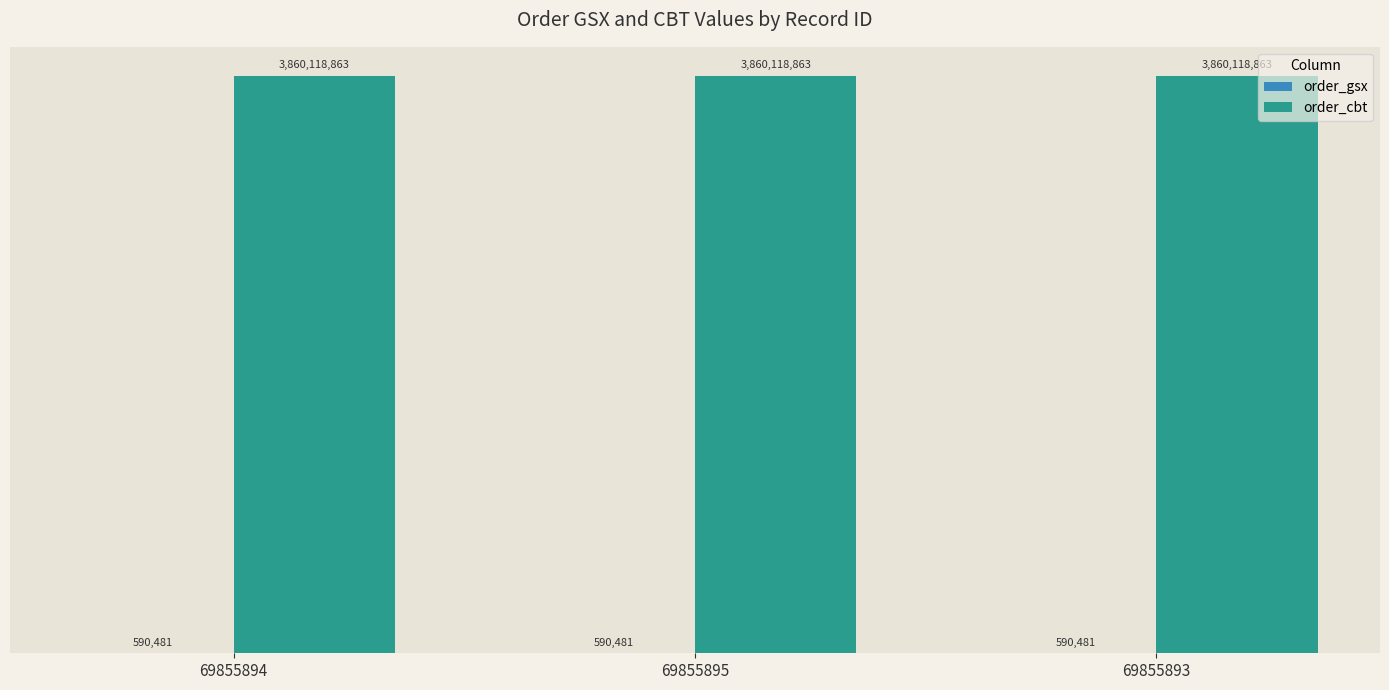

What position from the left is 69855894?

1